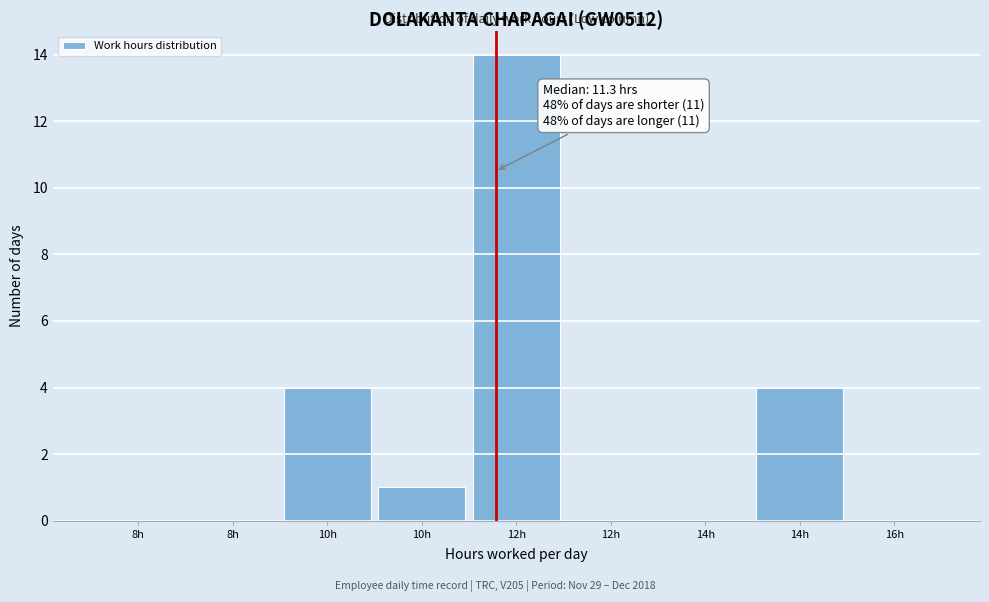

Count the number of categories in the chart.

9